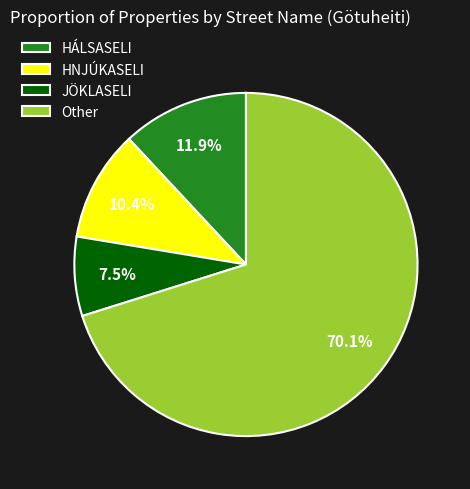

How many segments does this pie chart have?

4